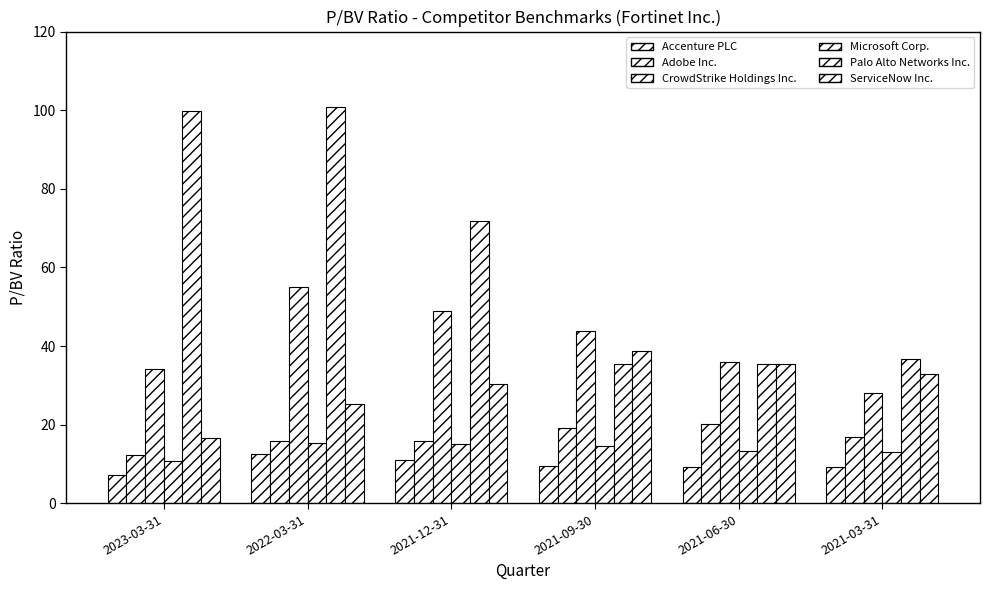

What is the difference between the maximum and minimum values in the Microsoft Corp. series?

4.6